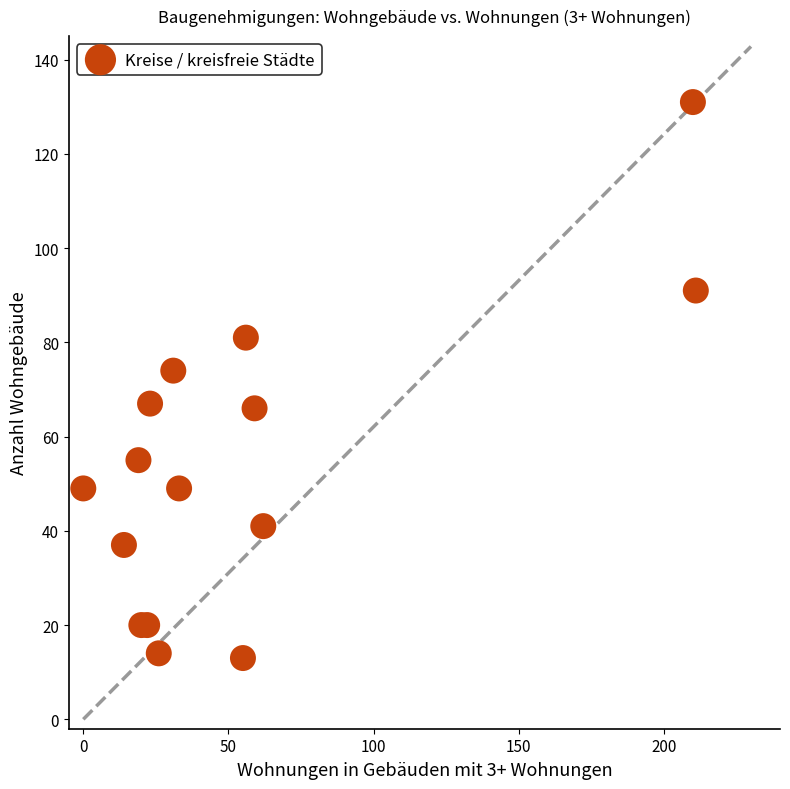

What Y value in the scatter plot is closest to 72?

74